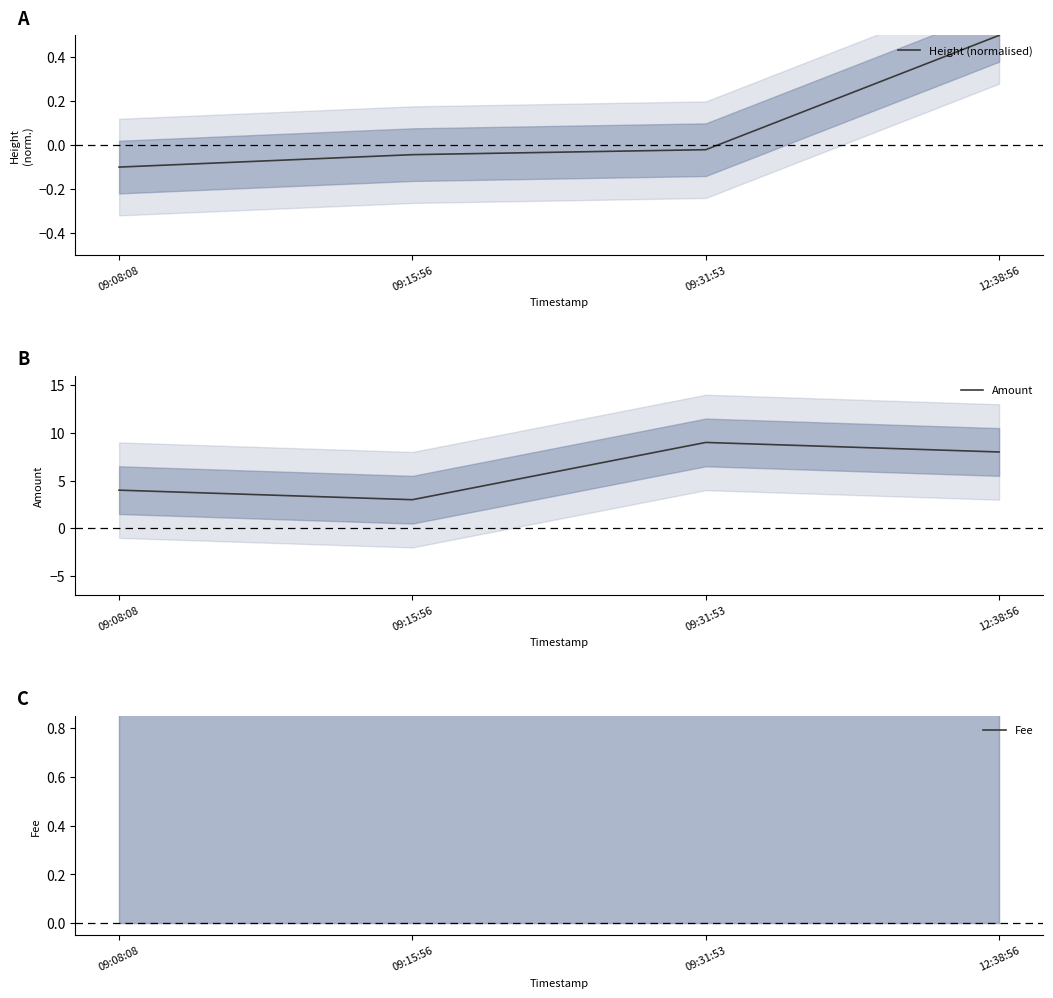

What position from the left is 12:38:56?

4